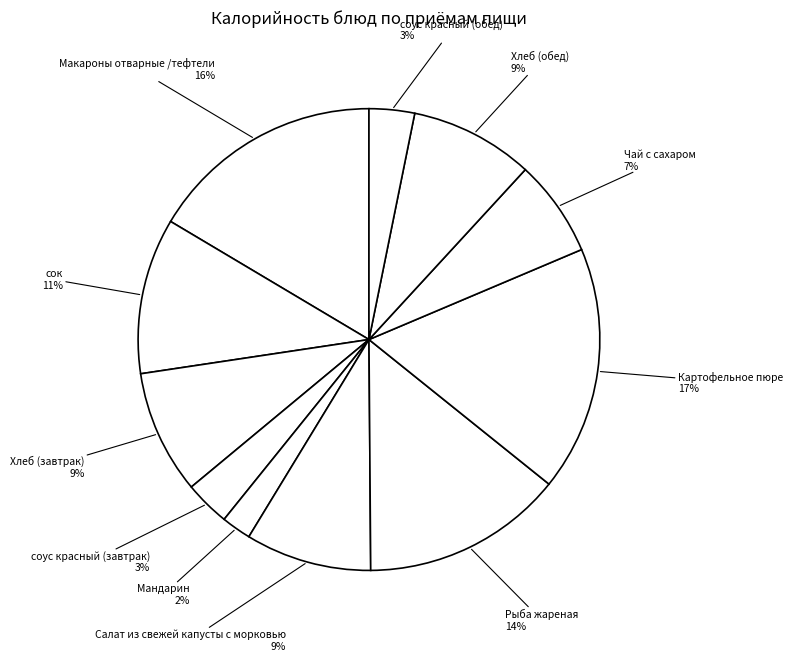

Count the number of slices in the pie.

11